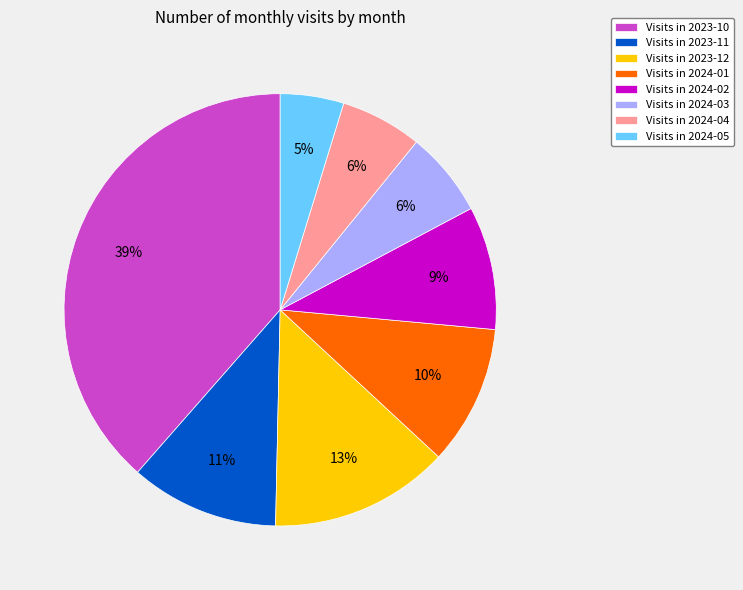

The Visits in 2024-01 slice represents 10% of the pie. True or false?

True